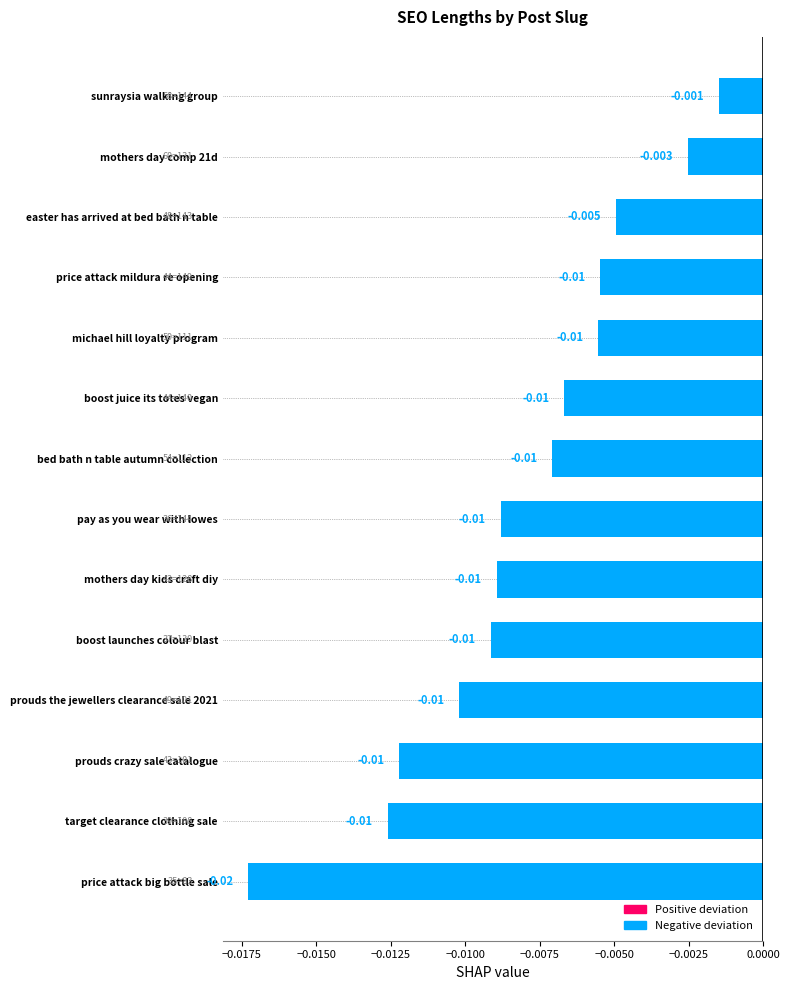

At which category does the chart reach its peak across all series?

sunraysia walking group